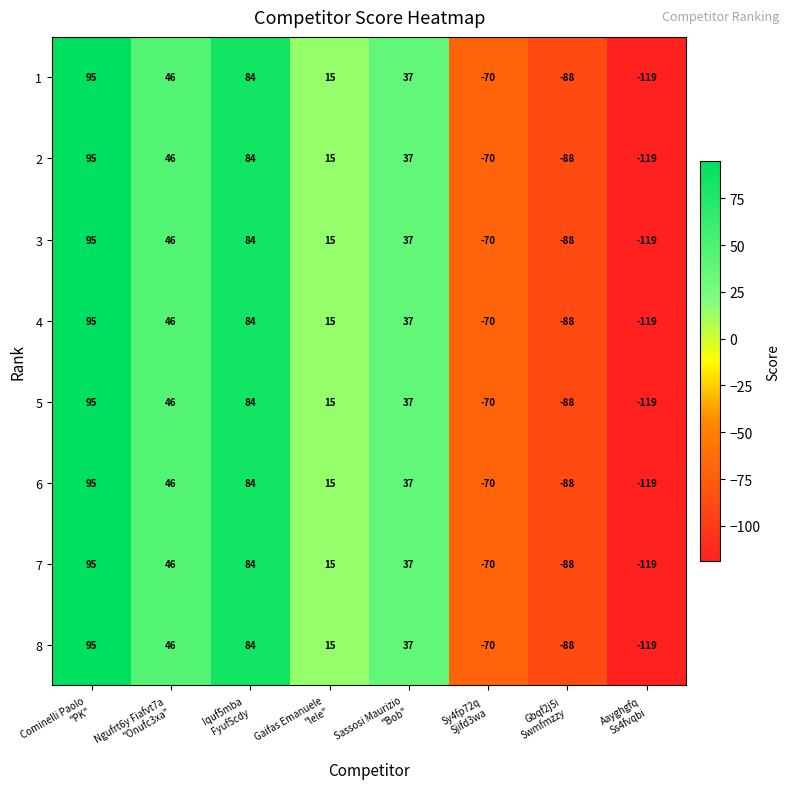

What is the difference between the maximum and minimum values in the 4 series?

214